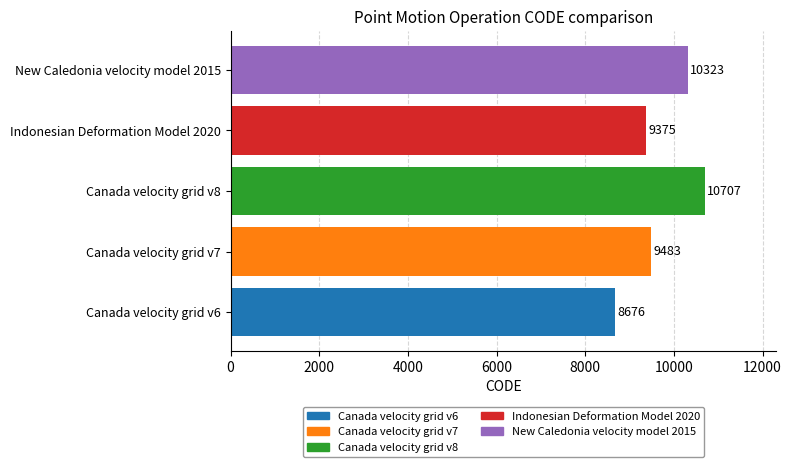

The value at Canada velocity grid v8 is 3525. True or false?

False